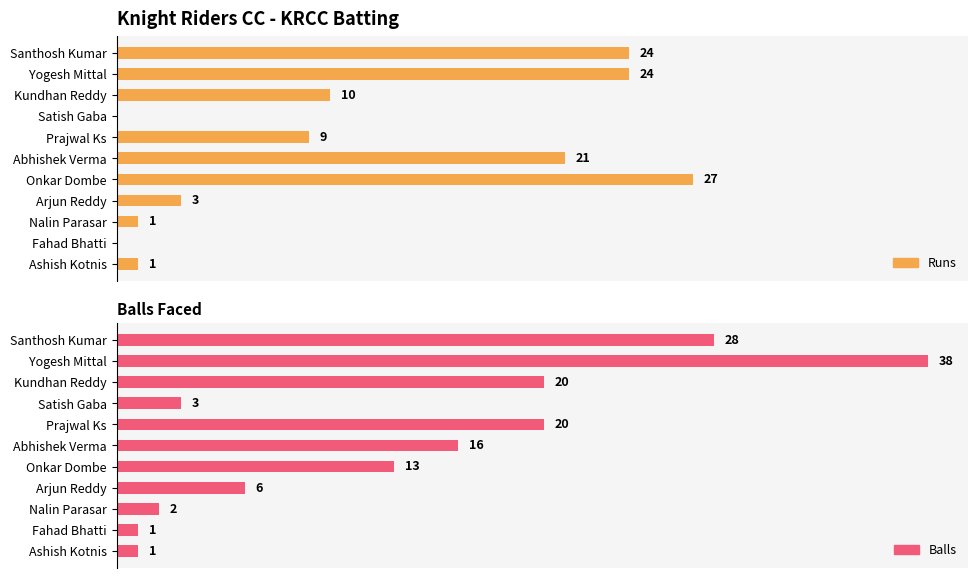

At how many categories does at least one series exceed 24?

3